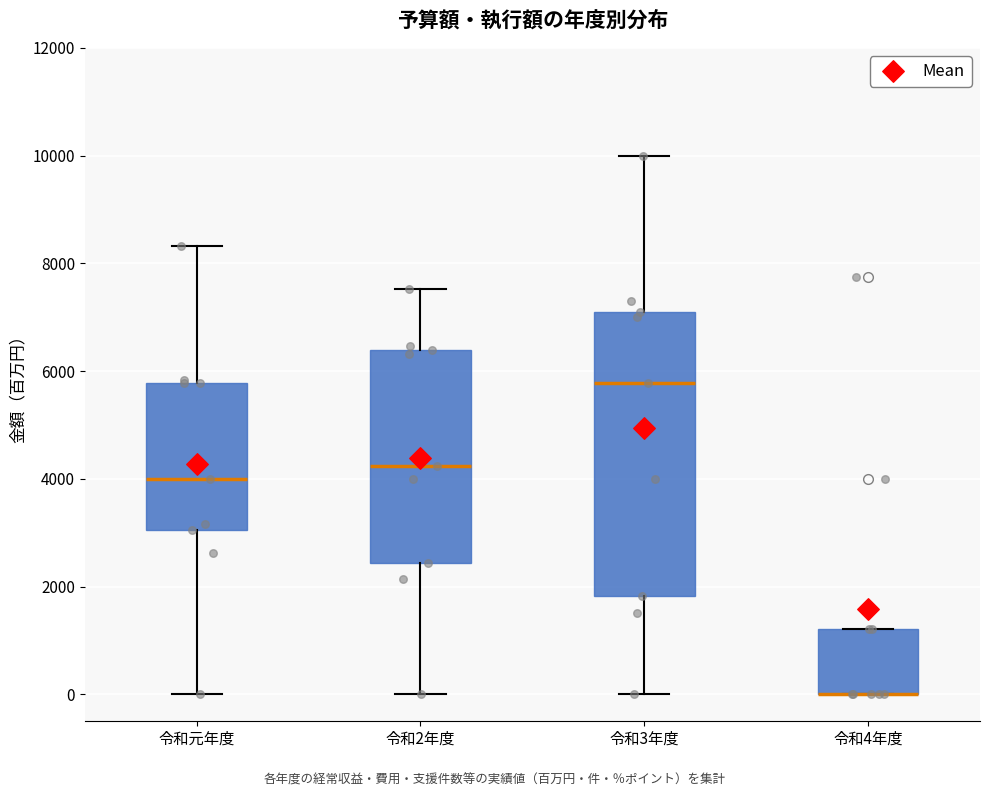

Where does the median line of the box for 令和3年度 sit on the y-axis? The values are not printed on the chart, so give them approximately, as read against the axis.

5800